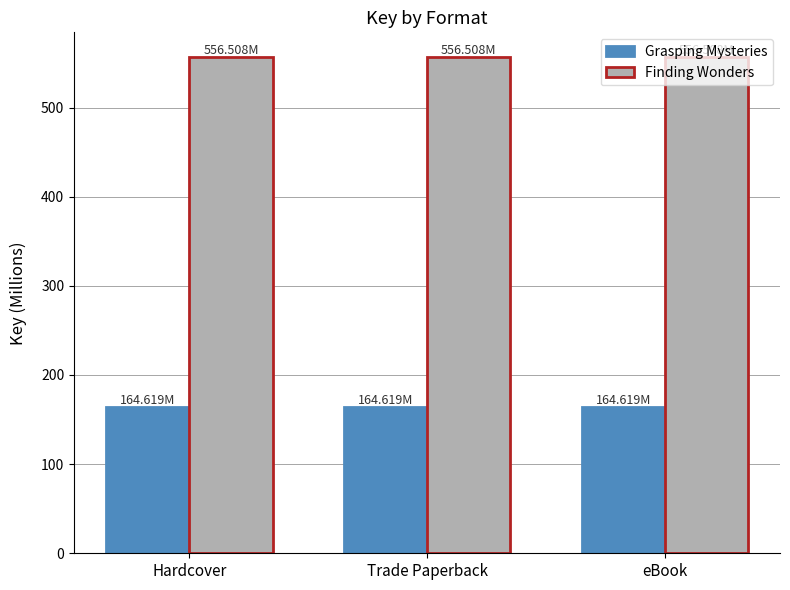

What is the maximum value for Grasping Mysteries?

164.6